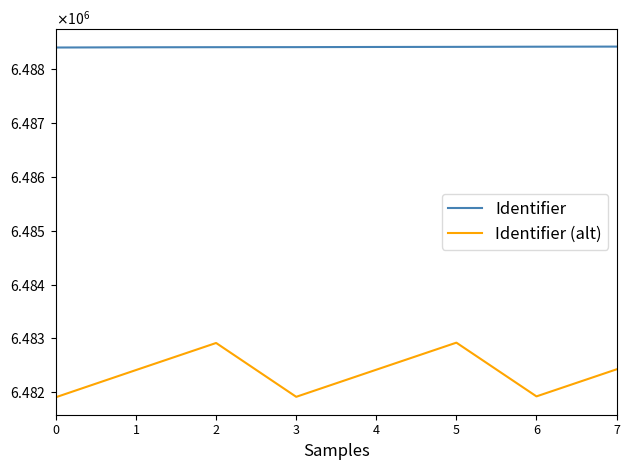

Is this an area chart (filled region under the line)?

No